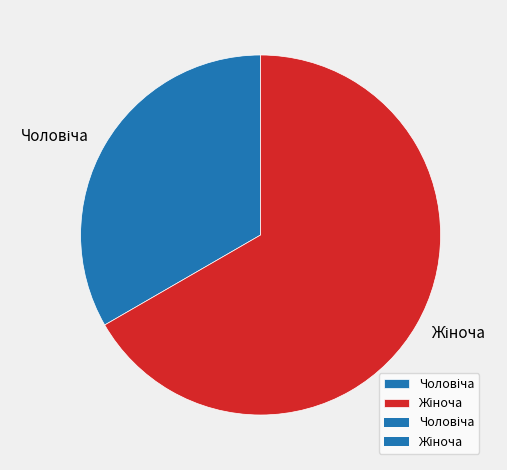

Is there any slice that represents more than half of the pie?

Yes